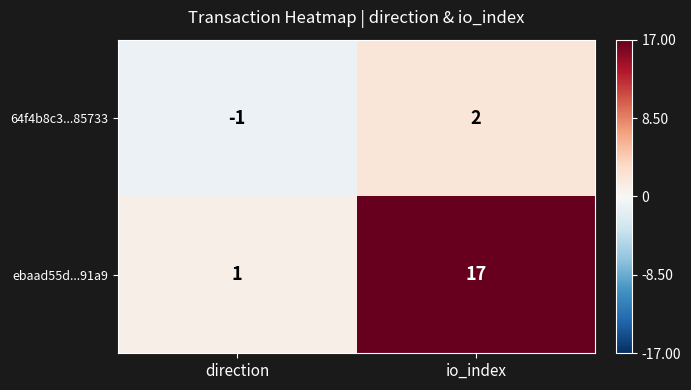

At how many categories does at least one series exceed 7?

1